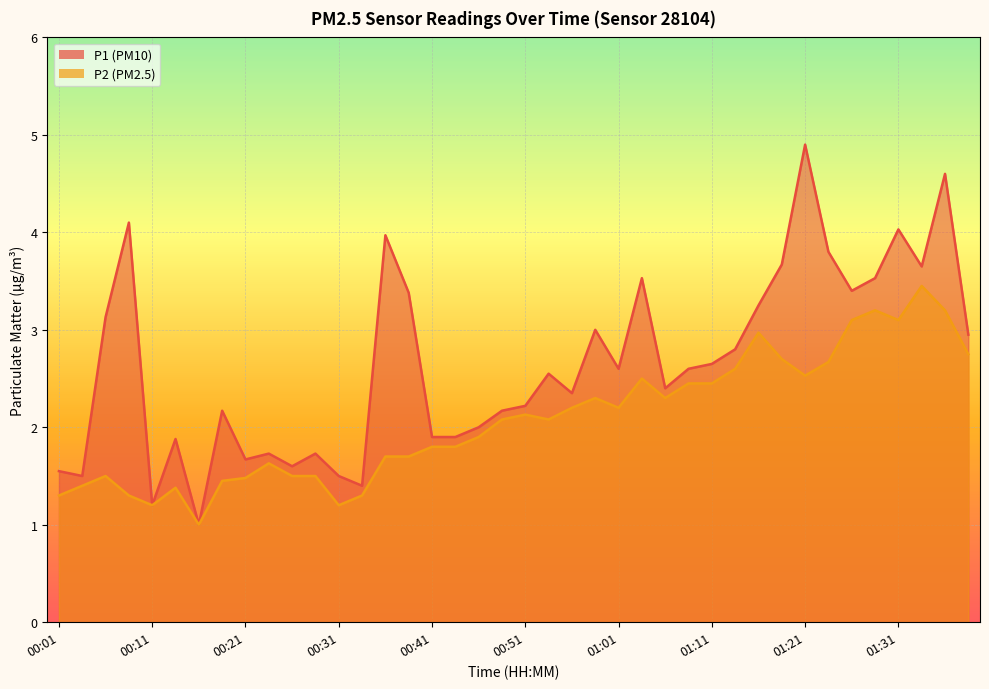

Reading left to right, extract all data points from this chart.

P1: 1.6	1.5	3.1	4.1	1.2	1.9	1.0	2.2	1.7	1.7	1.6	1.7	1.5	1.4	4.0	3.4	1.9	1.9	2.0	2.2	2.2	2.5	2.4	3.0	2.6	3.5	2.4	2.6	2.6	2.8	3.2	3.7	4.9	3.8	3.4	3.5	4.0	3.6	4.6	3.0
P2: 1.3	1.4	1.5	1.3	1.2	1.4	1.0	1.4	1.5	1.6	1.5	1.5	1.2	1.3	1.7	1.7	1.8	1.8	1.9	2.1	2.1	2.1	2.2	2.3	2.2	2.5	2.3	2.5	2.5	2.6	3.0	2.7	2.5	2.7	3.1	3.2	3.1	3.5	3.2	2.8